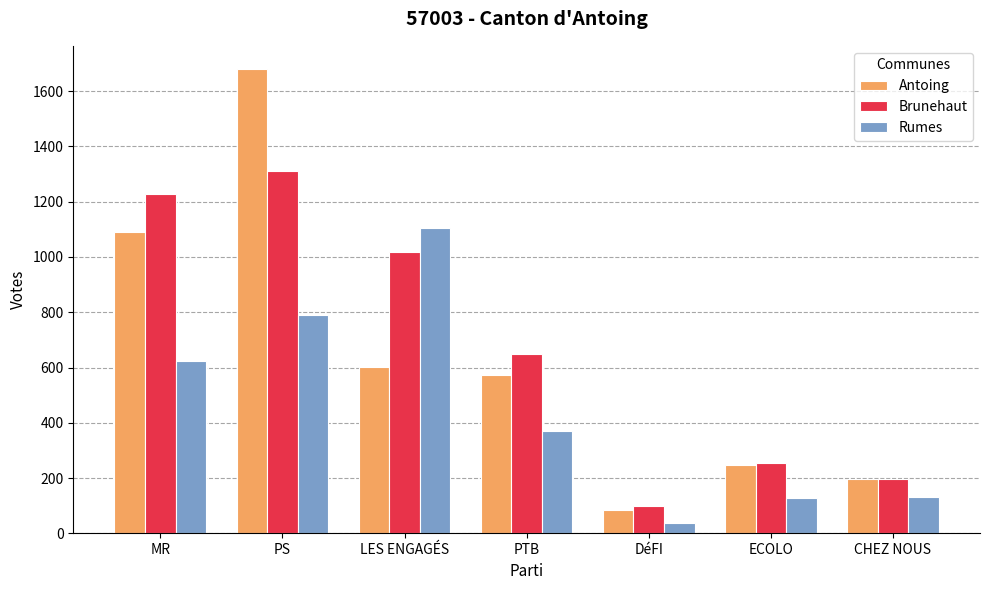

At how many categories does at least one series exceed 473?

4